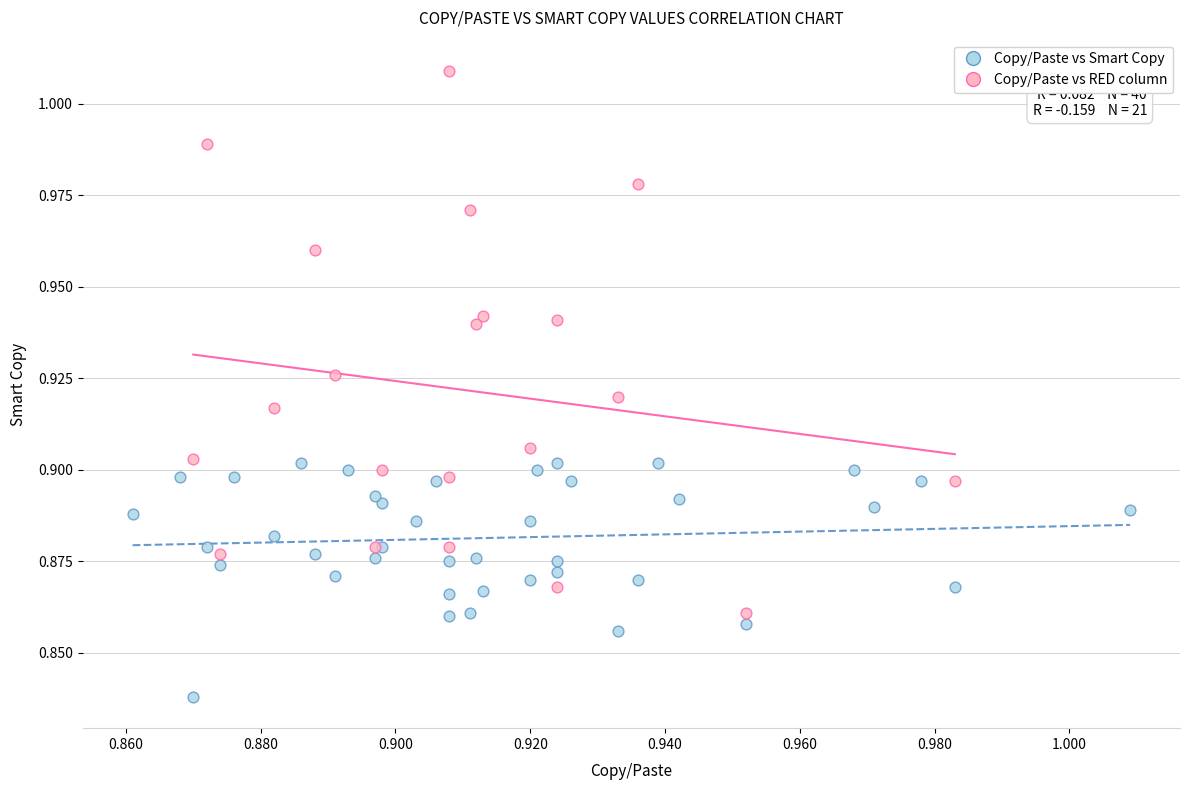

Which series contains the lowest Y value?

Copy/Paste vs Smart Copy